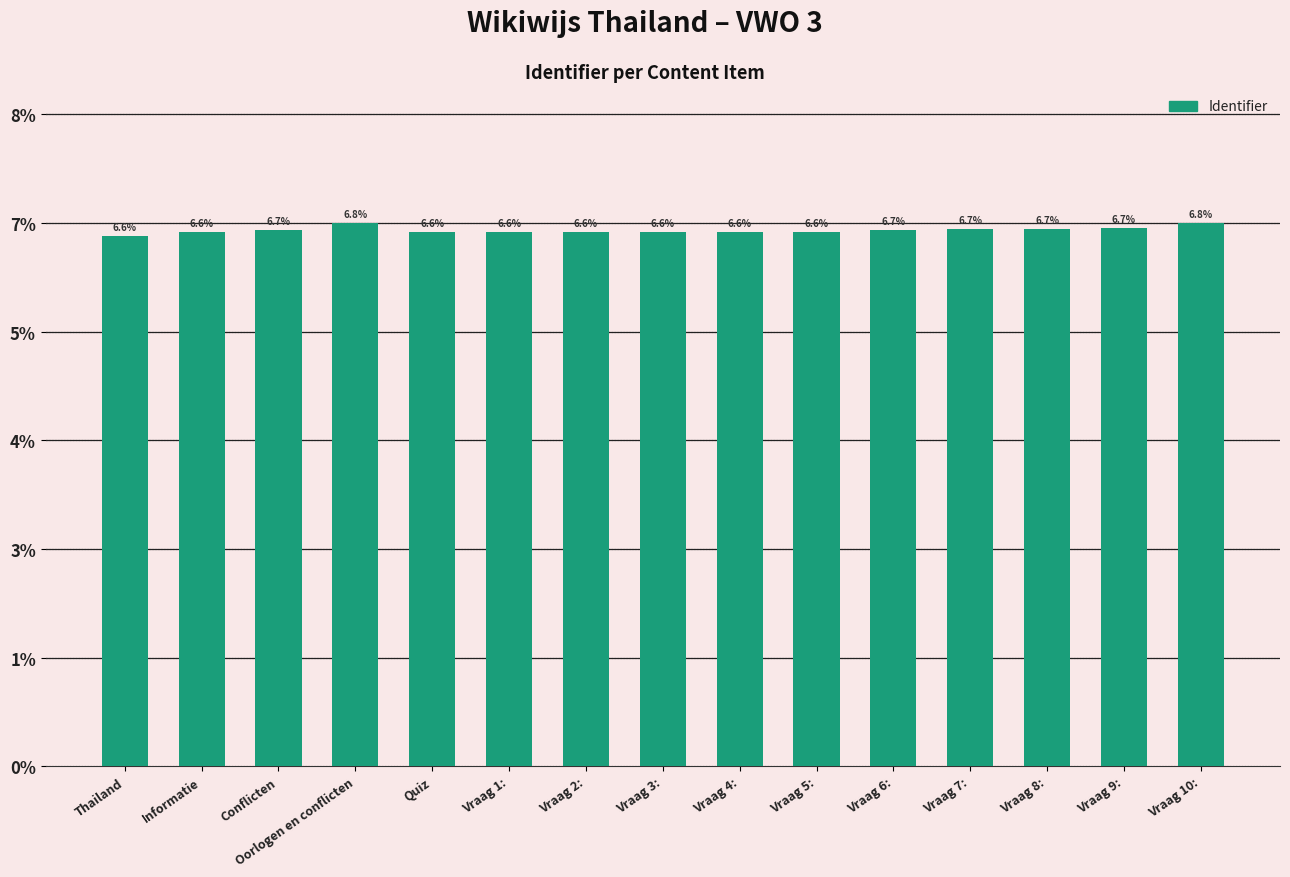

Reading left to right, list all the values displayed in this chart.

6.6	6.6	6.7	6.8	6.6	6.6	6.6	6.6	6.6	6.6	6.7	6.7	6.7	6.7	6.8